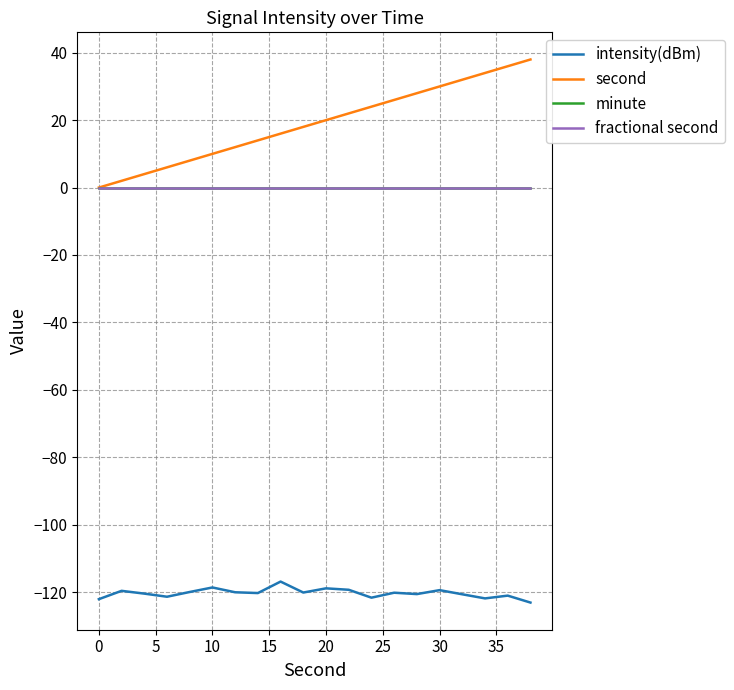

True or false: second has more than 0 points higher than both neighbors.

False